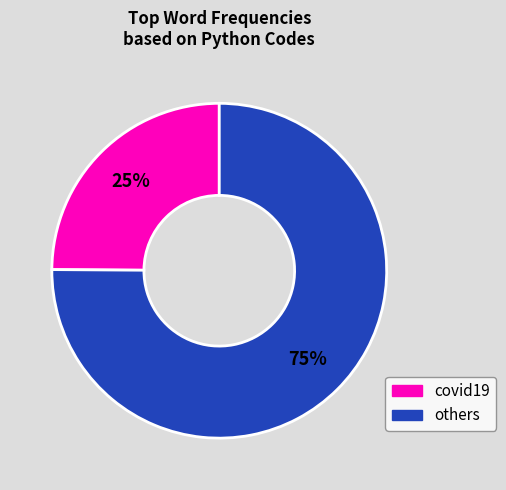

To the nearest percent, what is the difference between the largest and smallest slice percentages?

50%